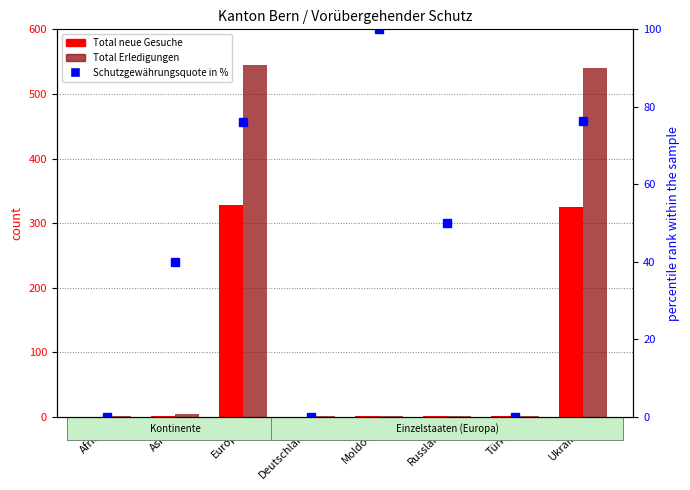

At which label does Total Erledigungen first exceed 2?

Asien